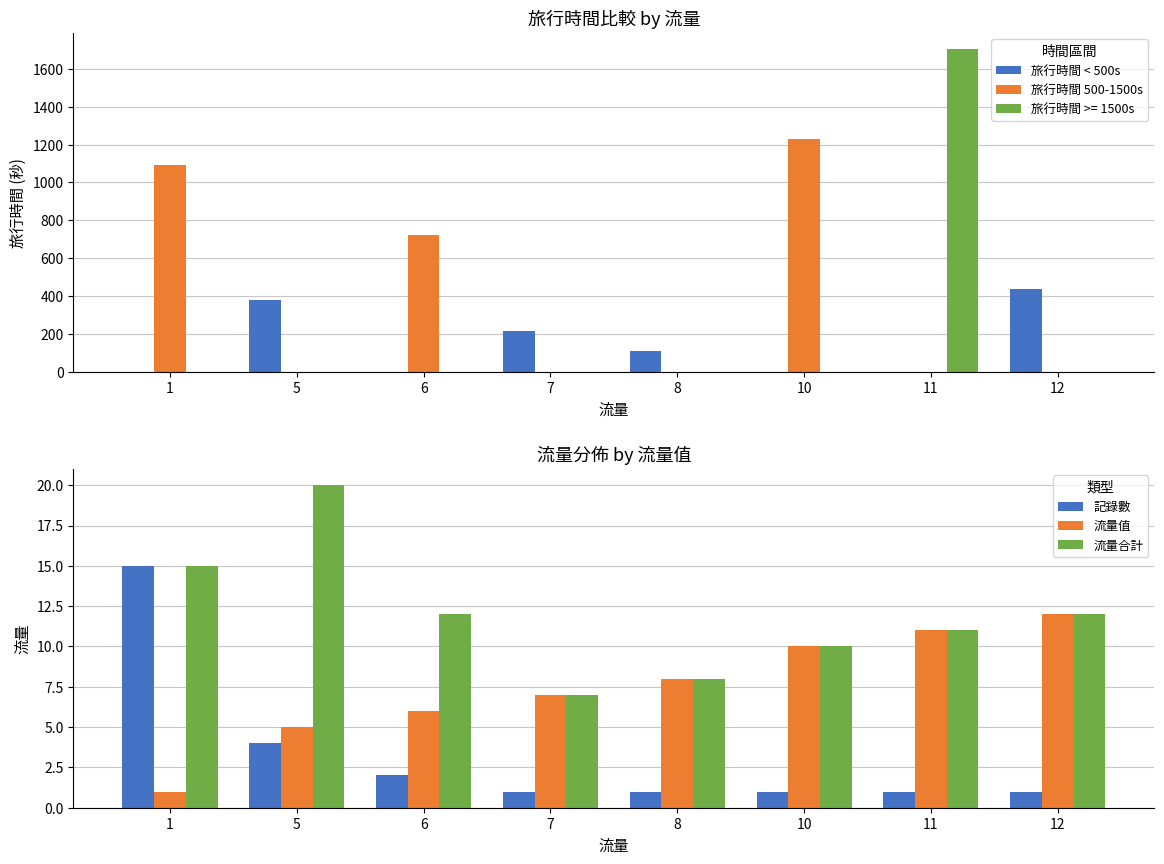

Is the value of 記錄數 at 7 greater than the value of 旅行時間 < 500s at 12?

No